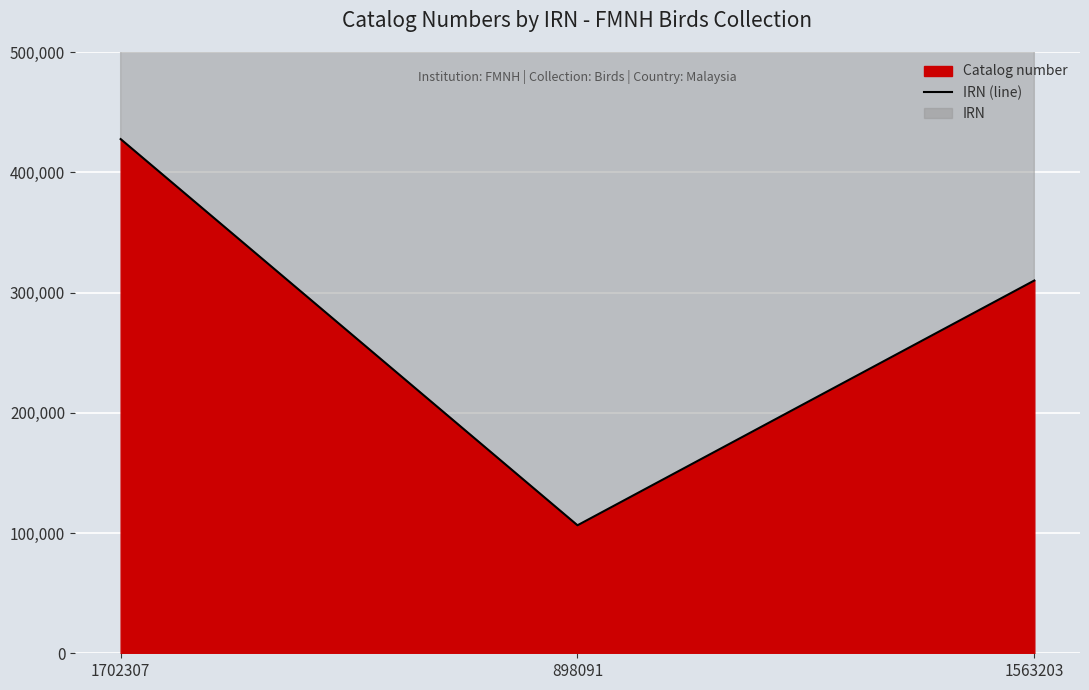

Rank the categories by value from highest to lowest.

1702307, 1563203, 898091